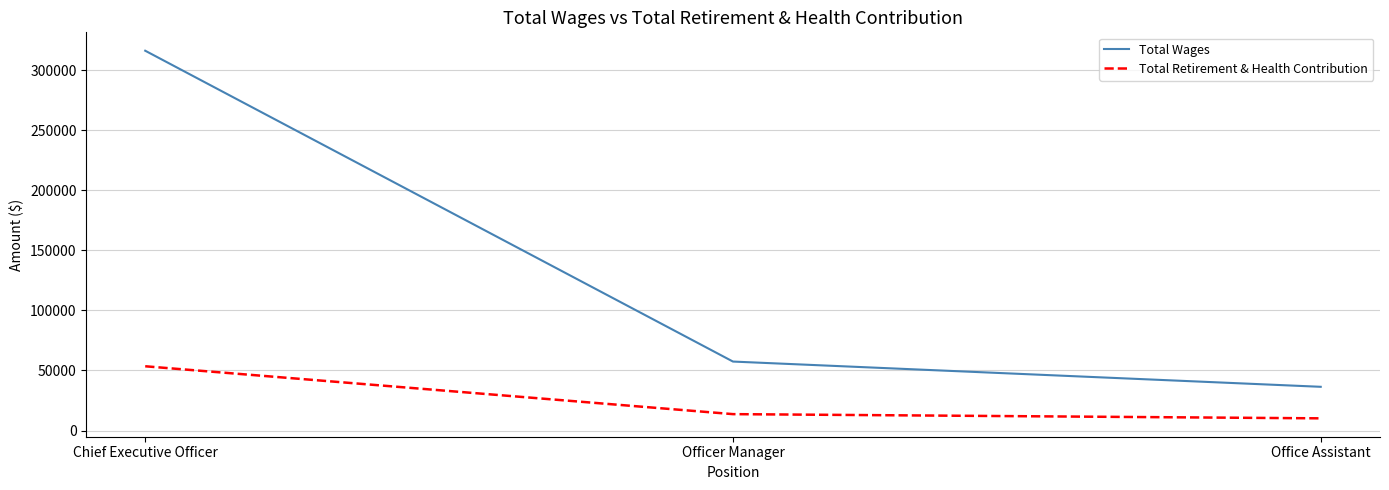

What is the difference between the highest and lowest values at Chief Executive Officer?

262732